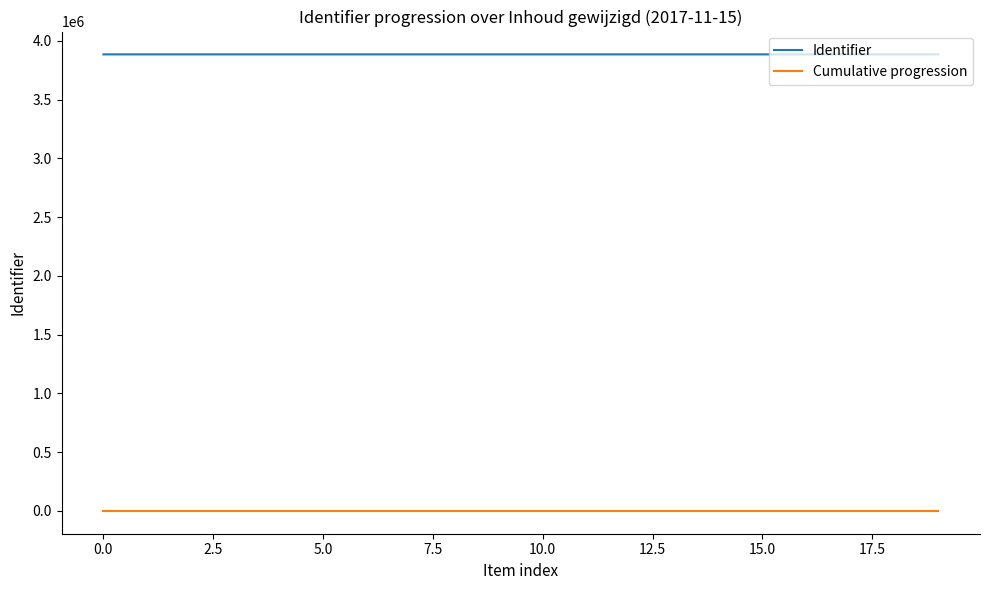

How many values in the Identifier series are below 3884564?

10